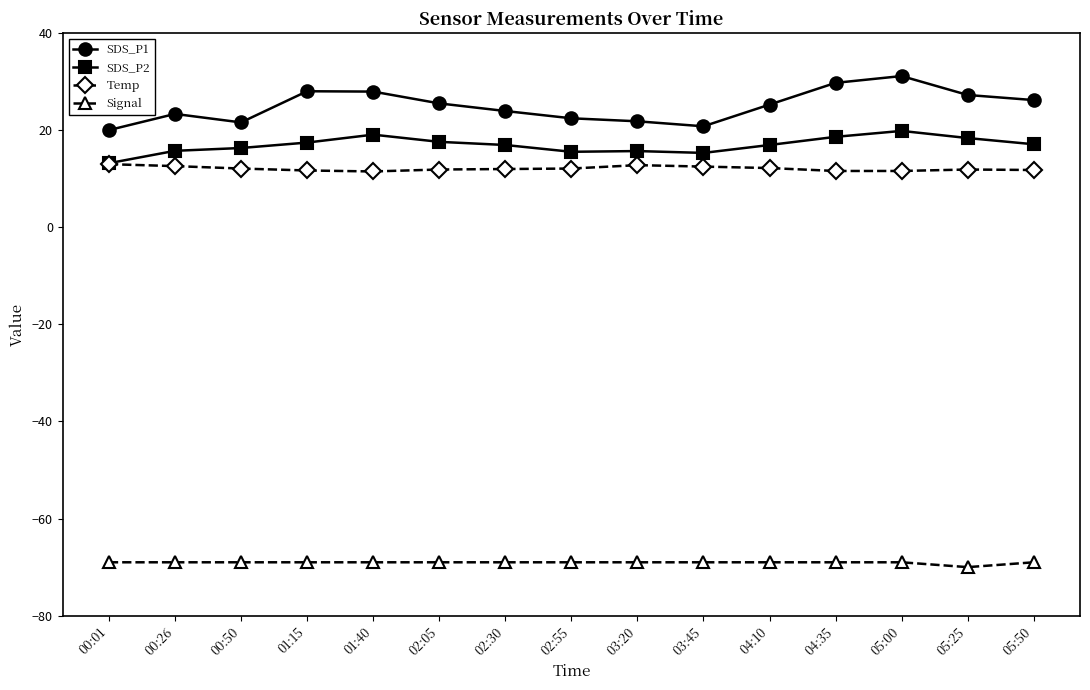

Is the value of Temp at 05:25 greater than the value of Signal at 02:05?

Yes